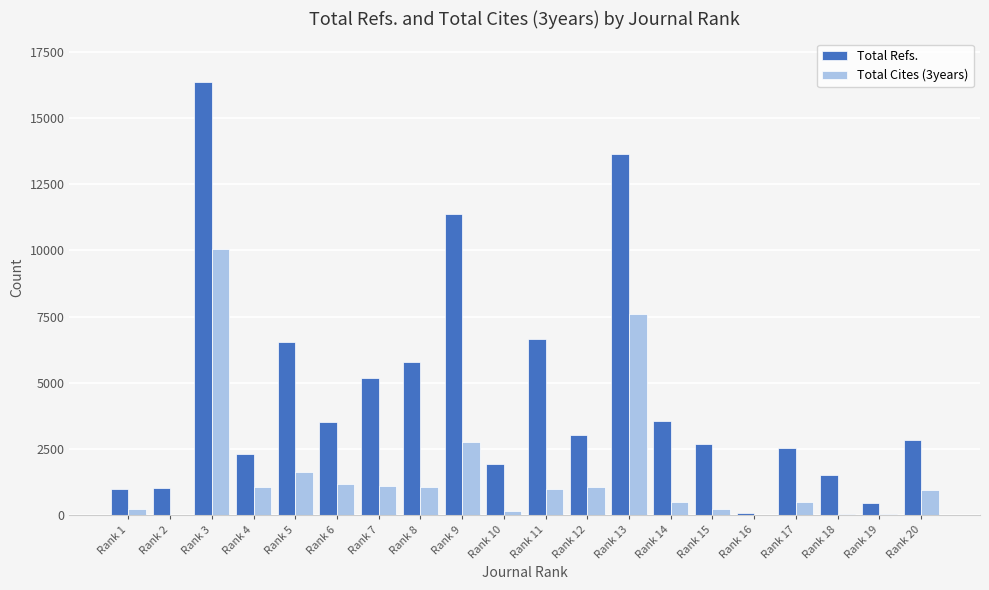

What is the highest value of the Total Refs. series?

16346